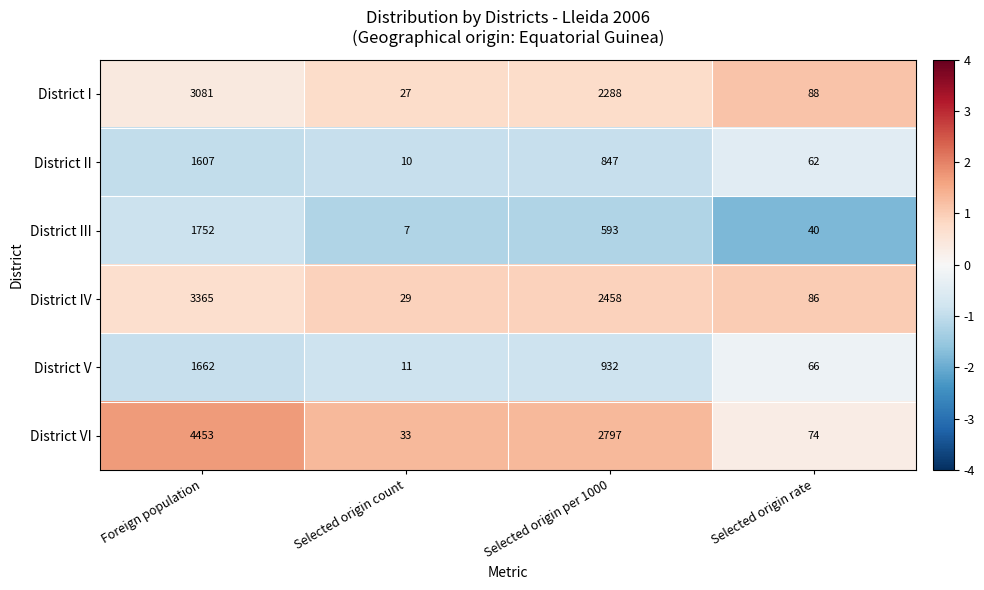

Where is District V nearest to the value 836?

Selected origin per 1000